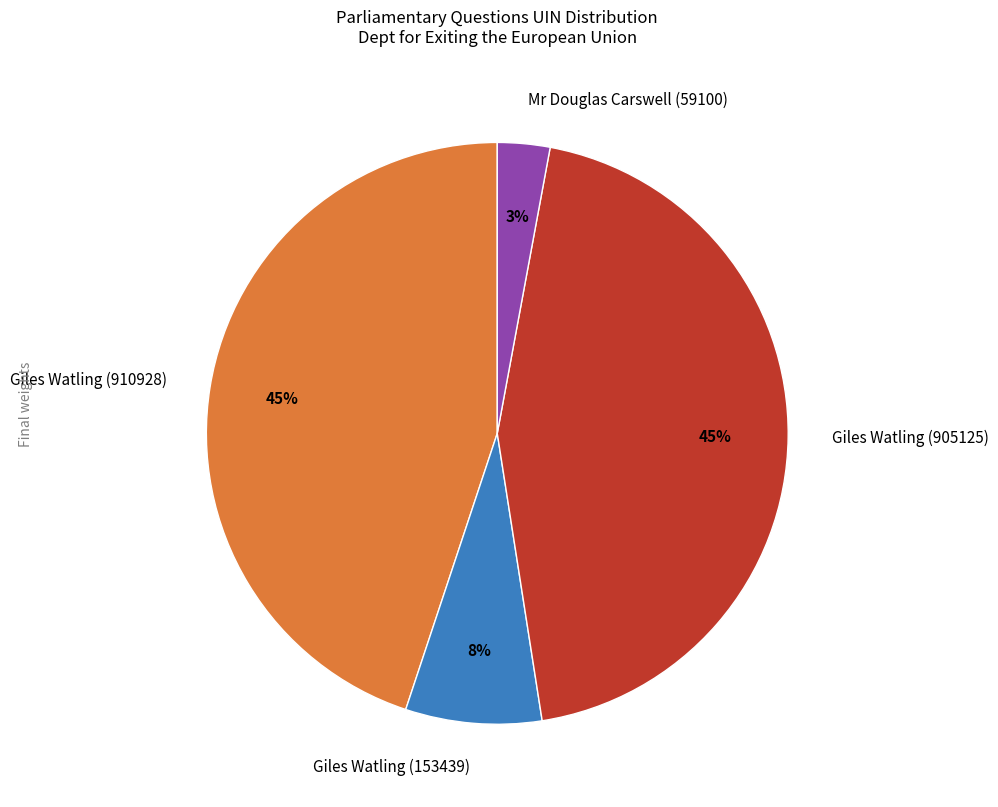

Is it true that Giles Watling (910928) is 45% of the pie?

True